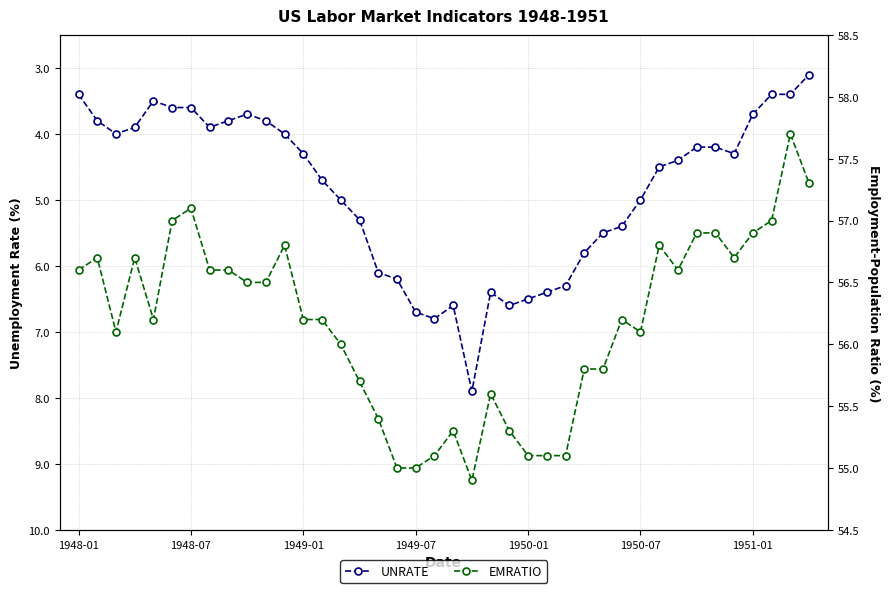

At which label is EMRATIO closest to 56?

14